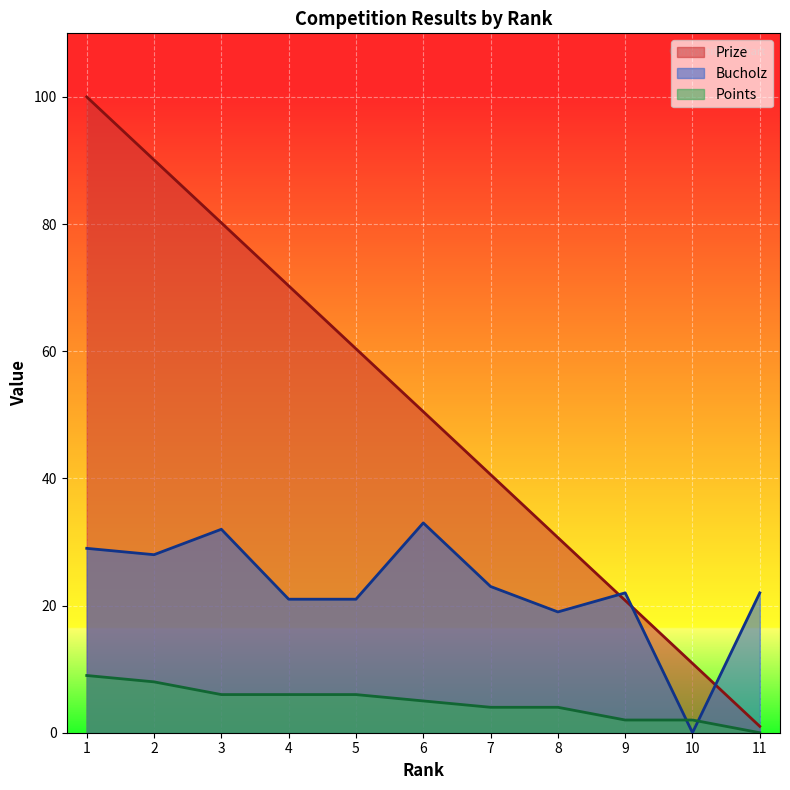

Which series changed the most between 6 and 8?

Prize